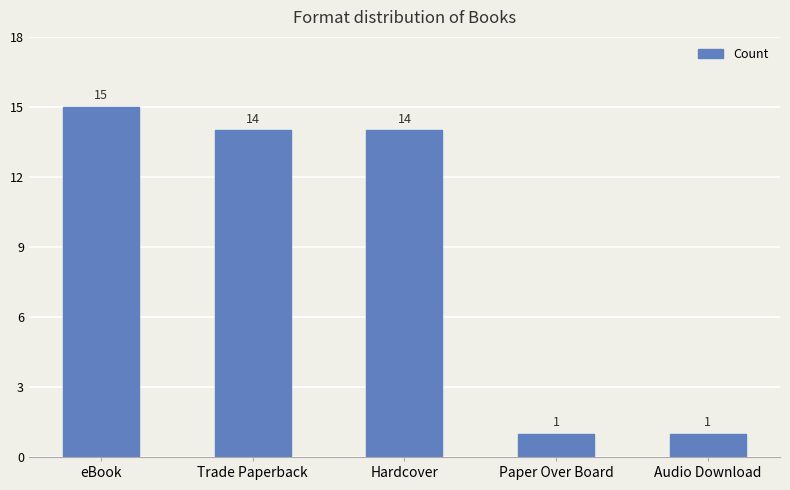

Which has a higher value, Audio Download or eBook?

eBook